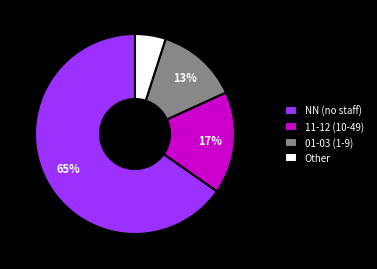

Is it true that 01-03 (1-9) is 7% of the pie?

False